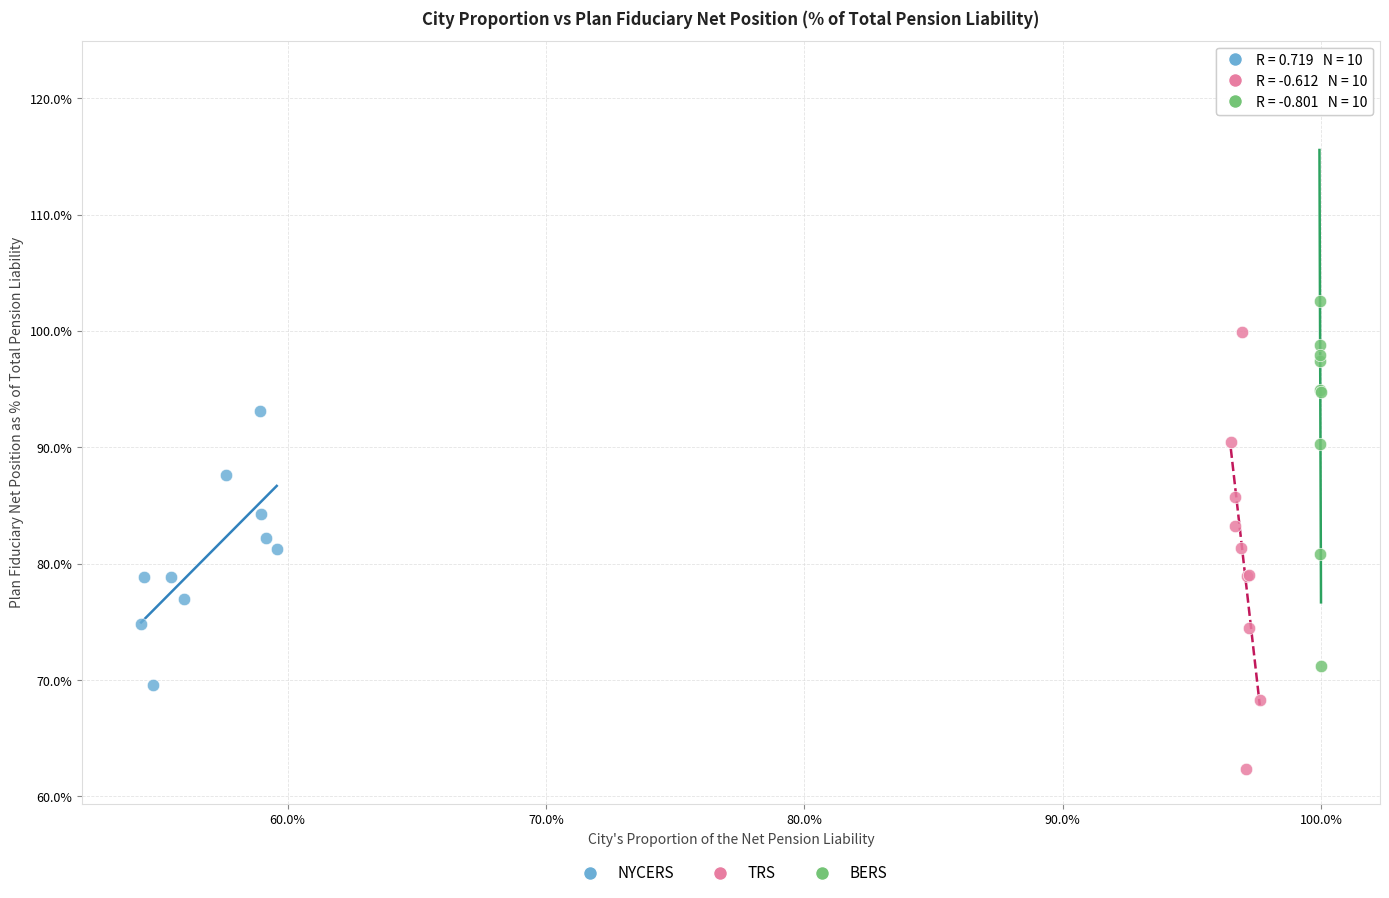

Which series reaches the maximum Y coordinate?

BERS